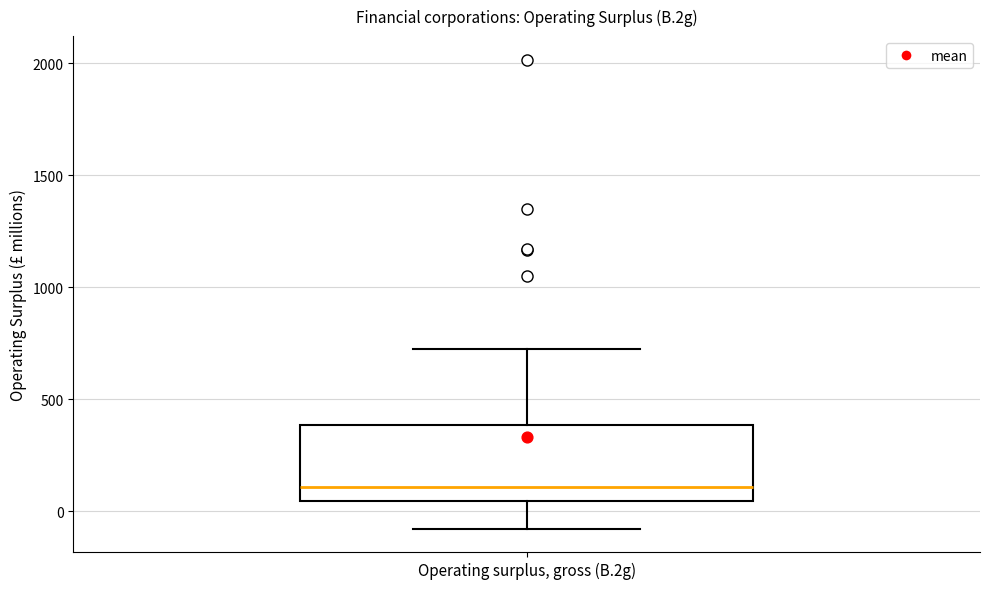

Read this box plot against the y-axis: the position of the median line, the range covered by the box, and the ends of both whiskers. The values are not printed on the chart, so give them approximately, as read against the axis.

median 100, box 50 to 400, whiskers -100 to 700